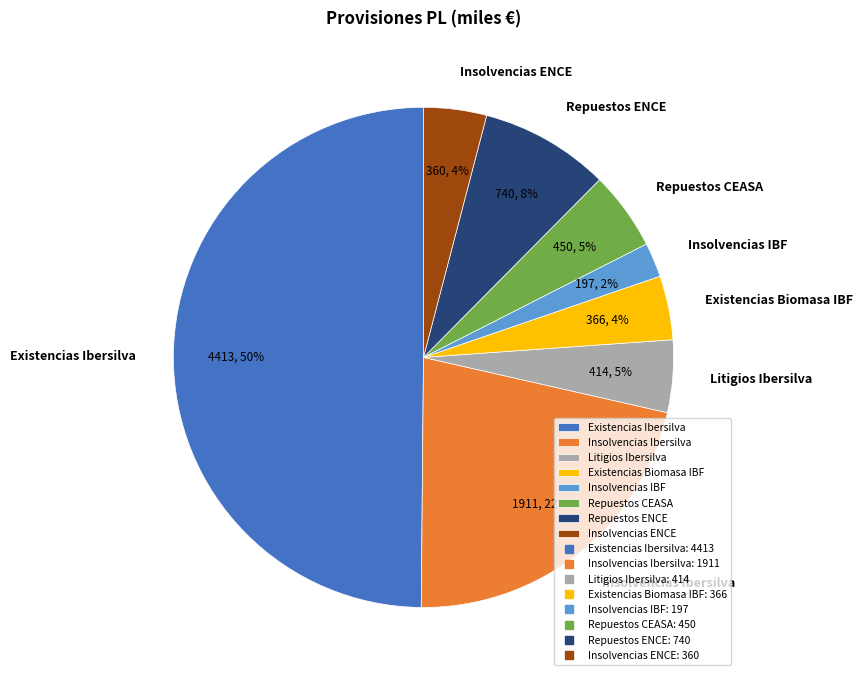

Is it true that Repuestos ENCE is 8% of the pie?

True